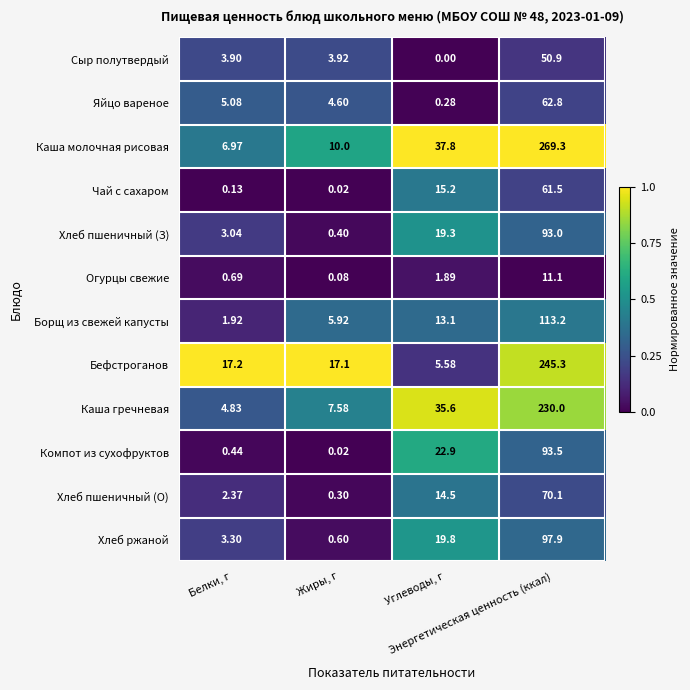

What is the maximum value shown in the chart?

269.3